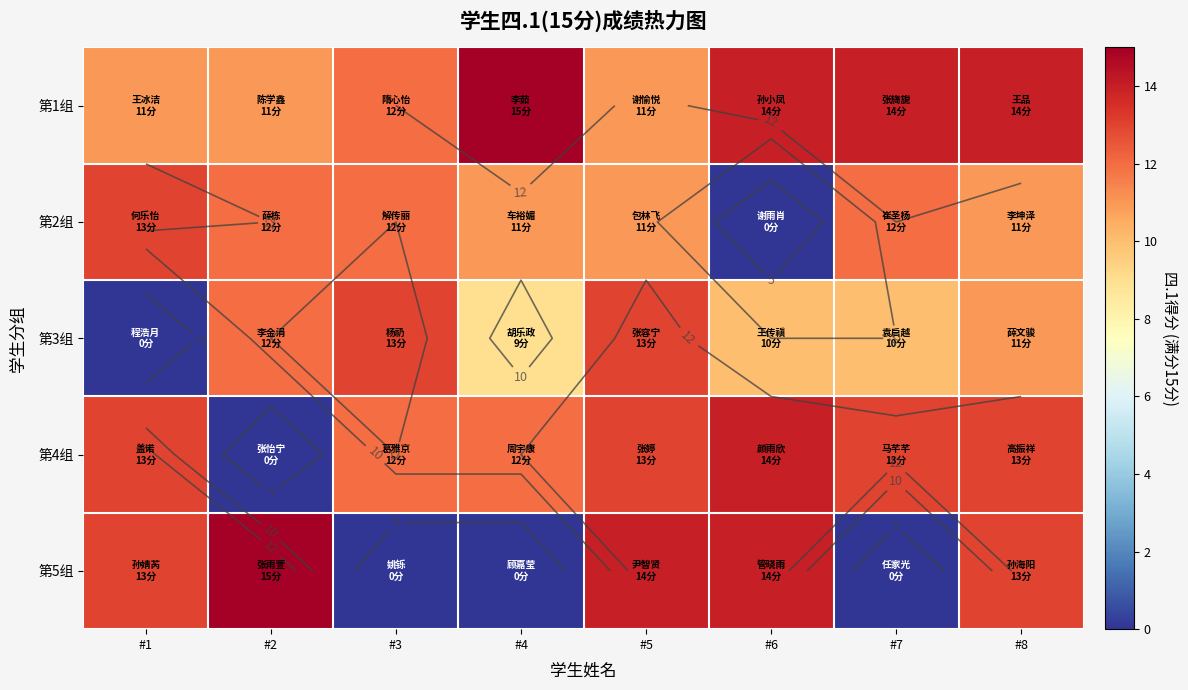

At which label is 第2组 closest to 6?

#4